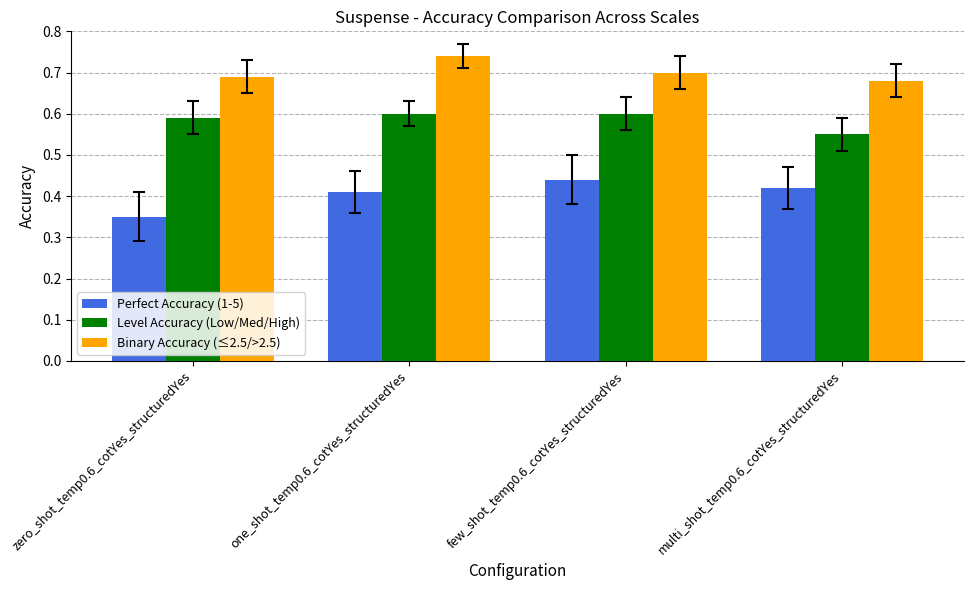

How many groups of bars are there?

4